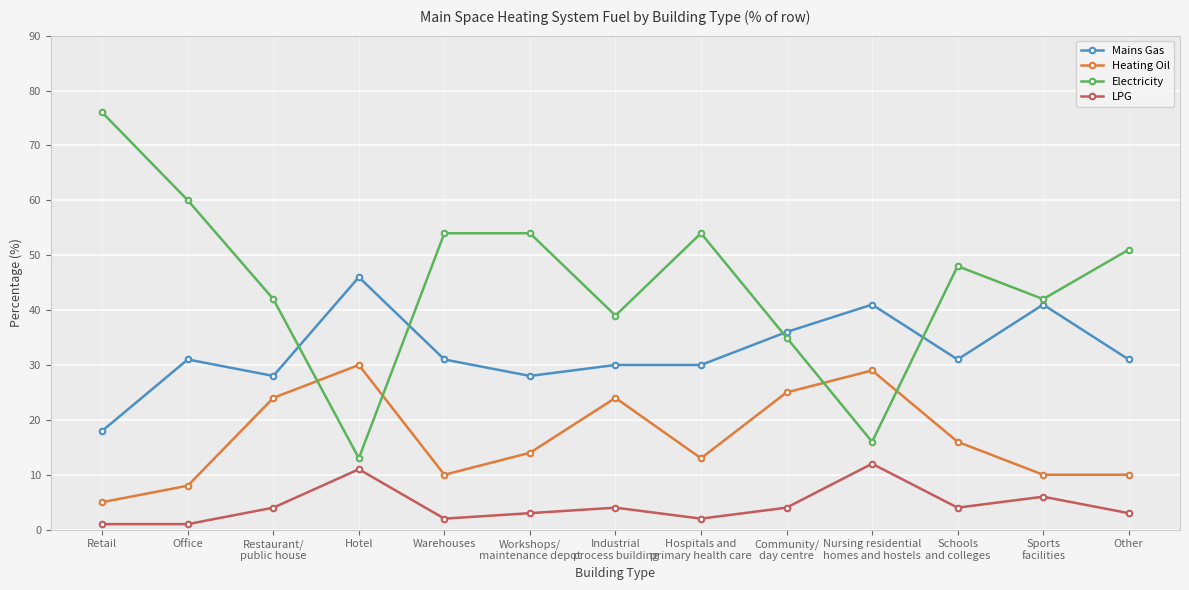

What is the minimum value for Electricity?

13